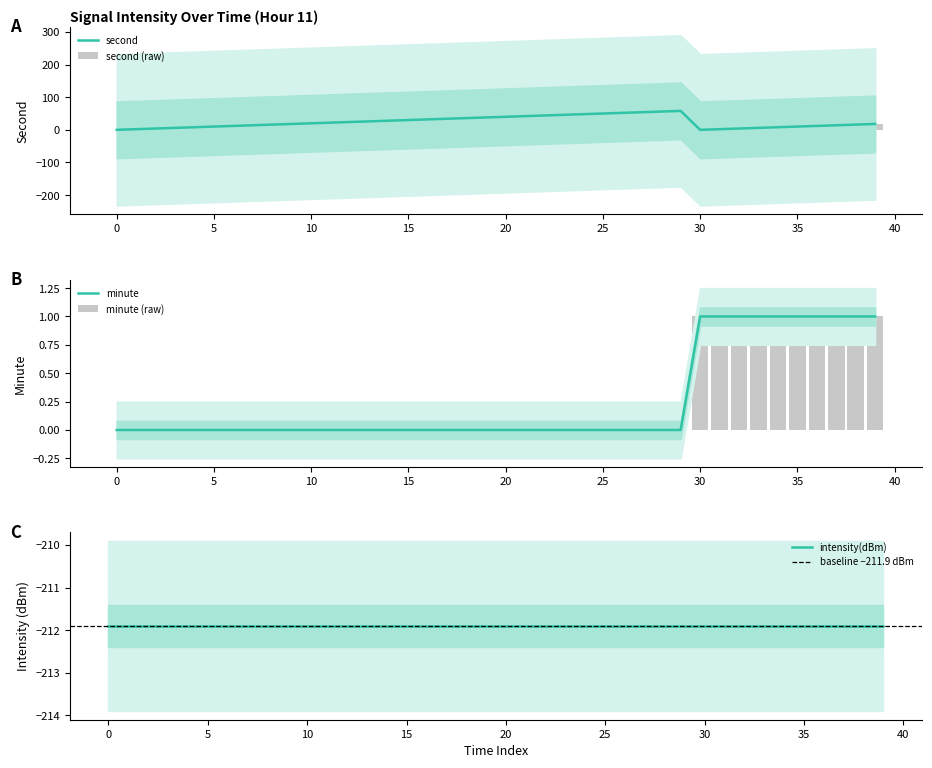

What is the maximum value shown in the chart?

58